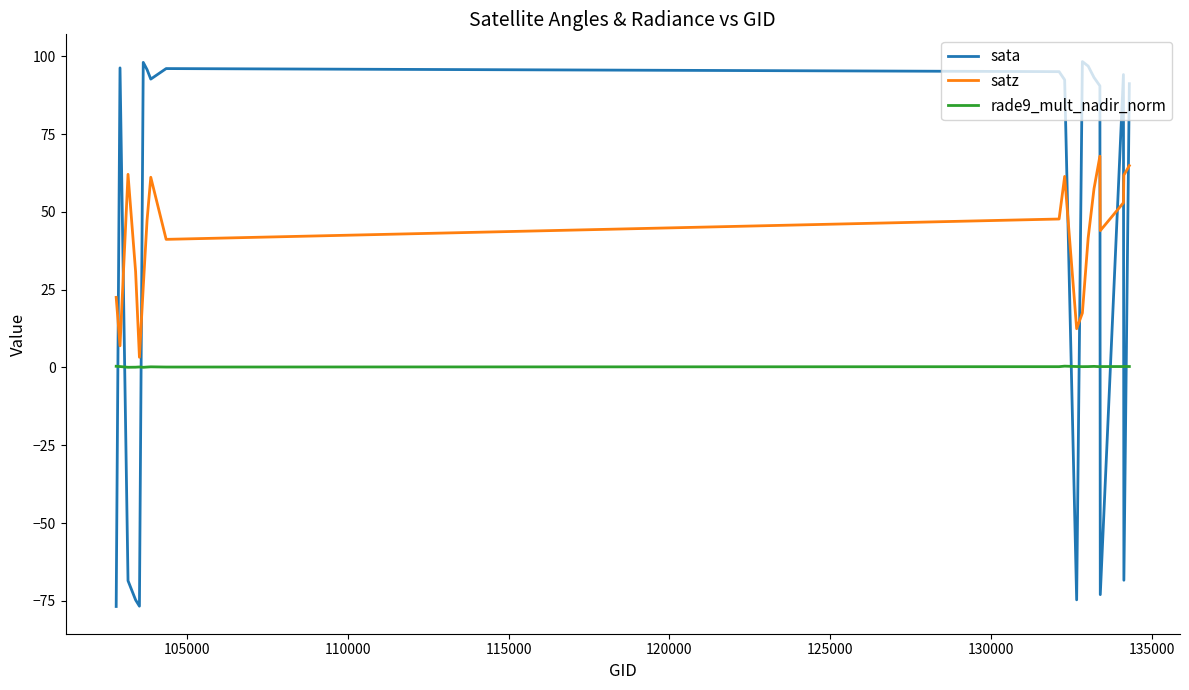

True or false: sata has more than 2 interior local peaks.

True